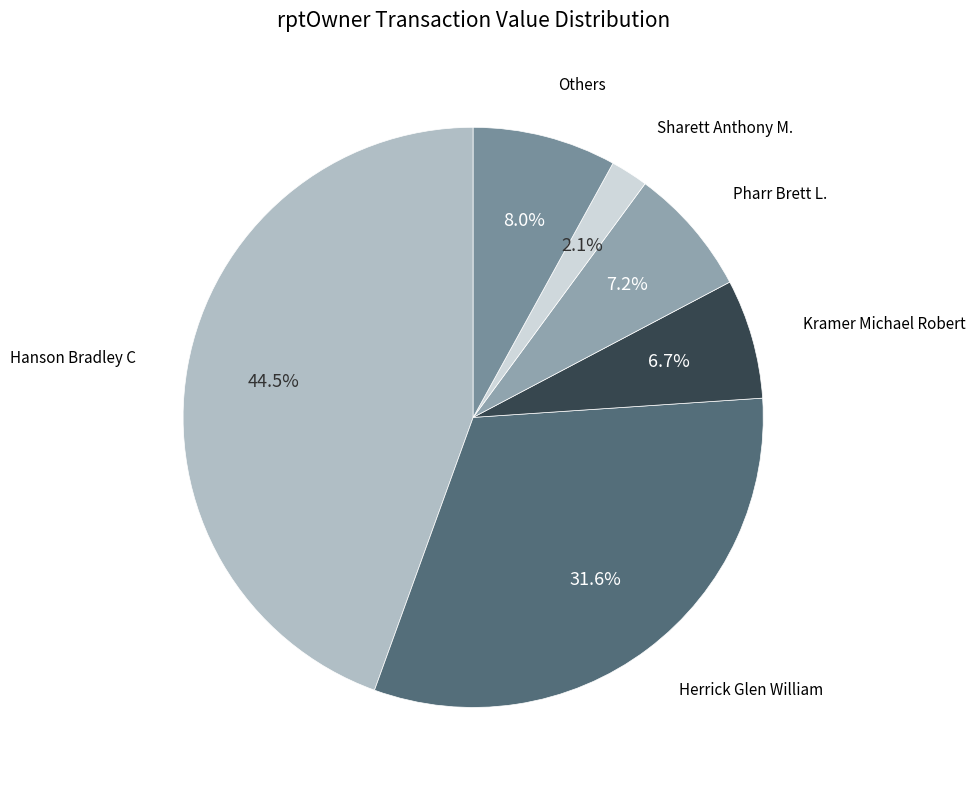

How many segments does this pie chart have?

6